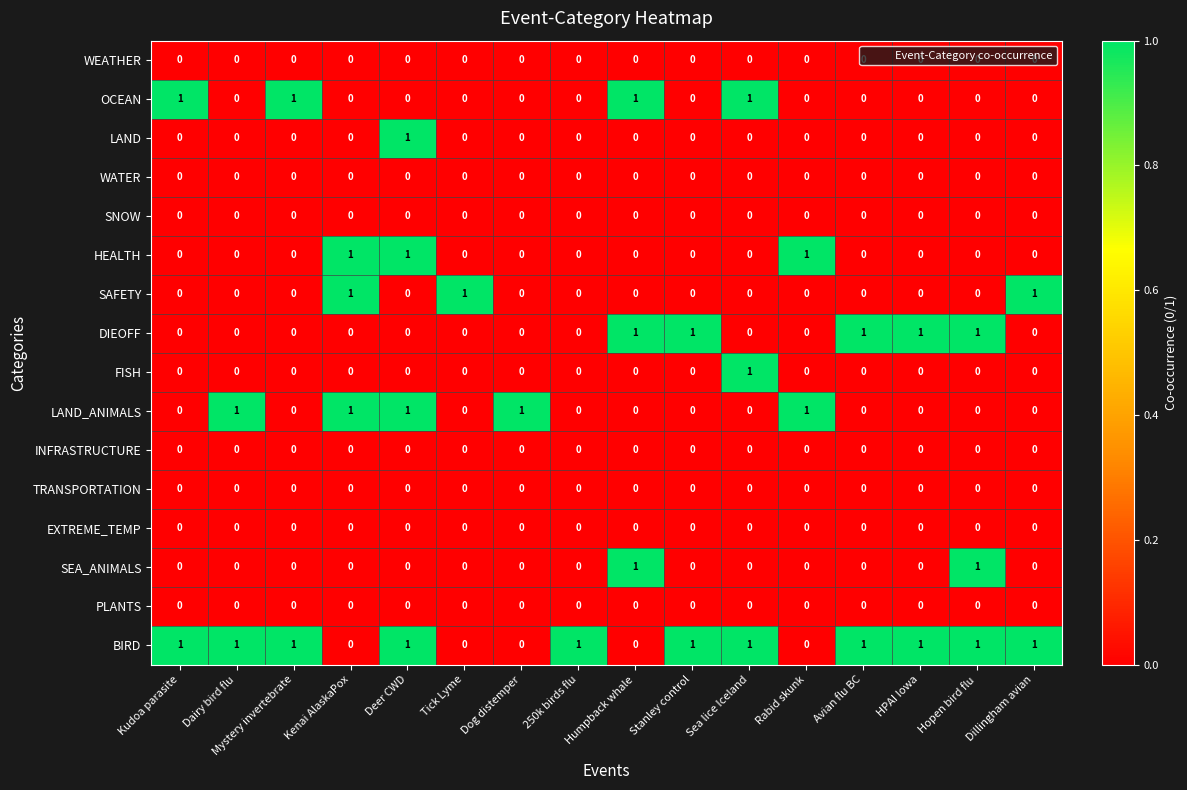

At how many categories does at least one series exceed 0?

16